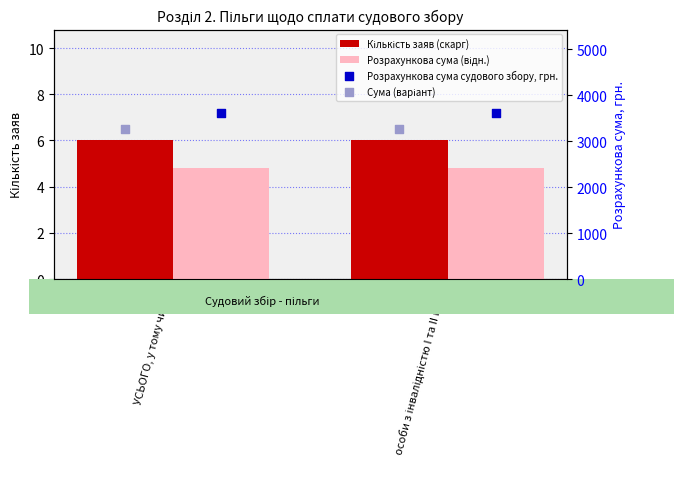

What are all the series names shown in the legend?

Кількість заяв (скарг), Розрахункова сума (відн.), Розрахункова сума судового збору, грн., Сума (варіант)